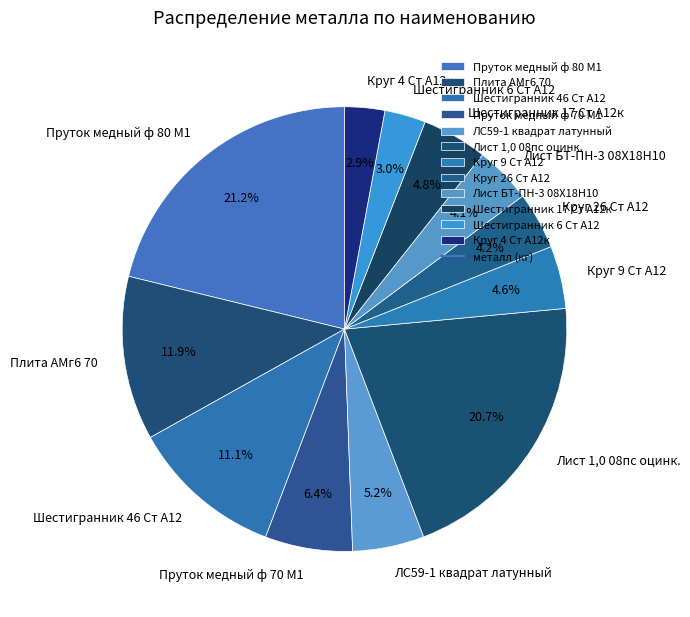

How many slices are in this pie chart?

12